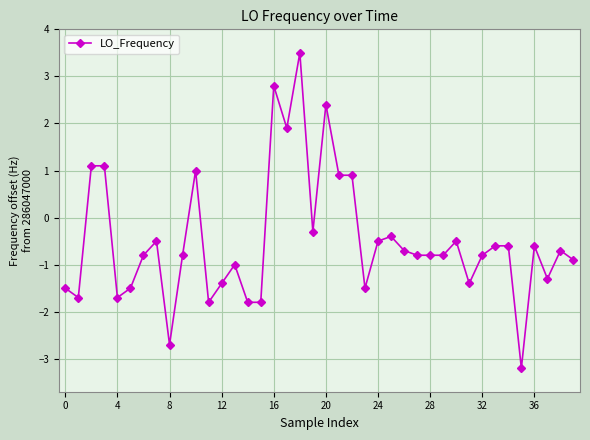

What is the minimum value shown in the chart?

-3.2